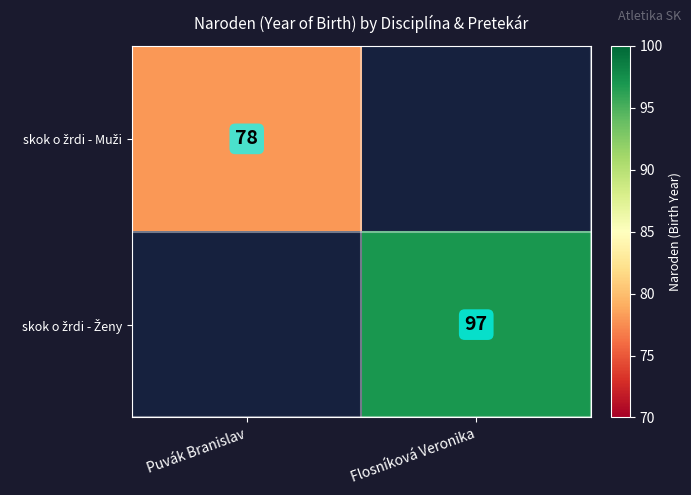

At how many categories does at least one series exceed 95?

1